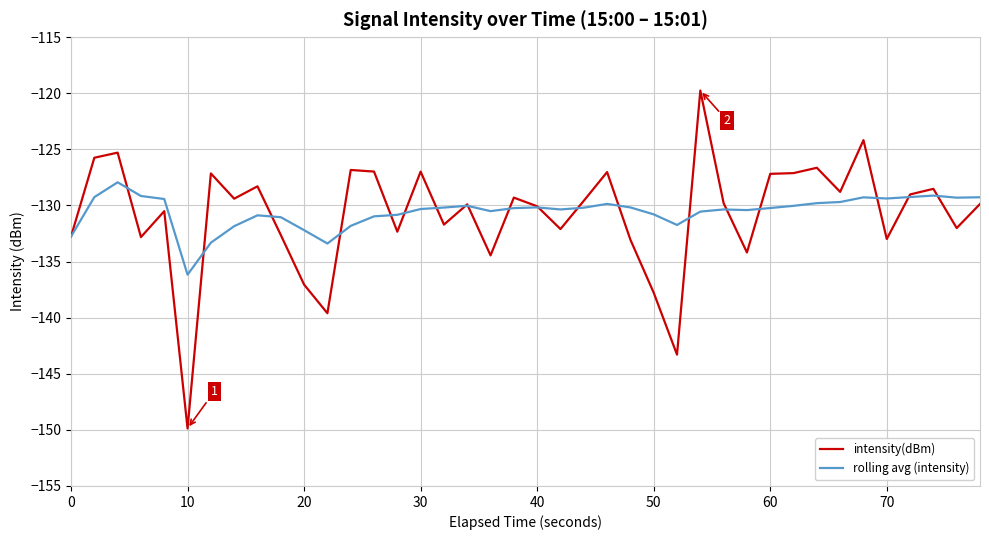

How many lines are shown in the chart?

2